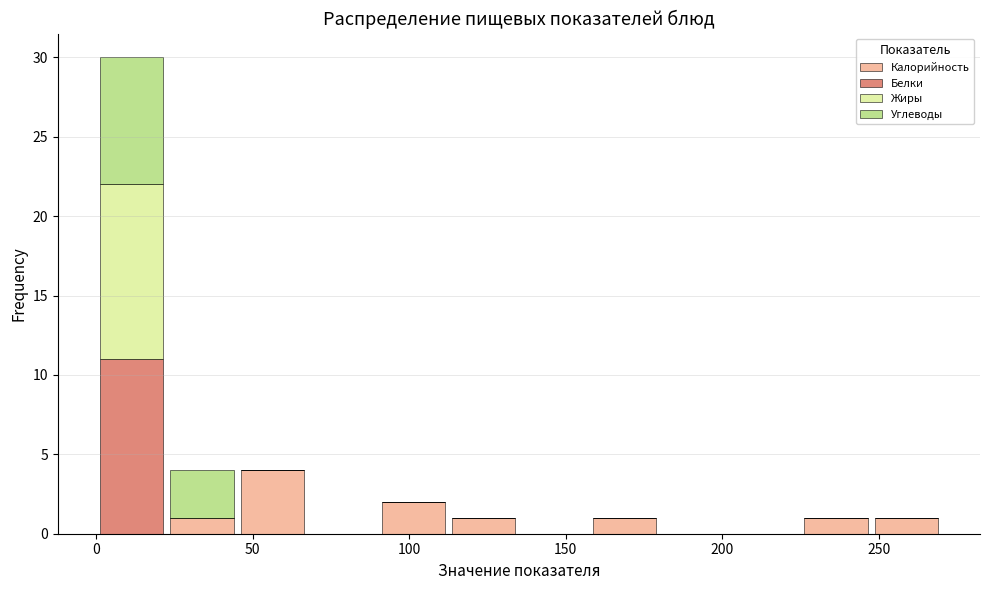

Reading left to right, list every stacked bar in this chart as the range it spans on the x-axis followed by its total height. Neither the bar edges nor the heights are printed on the chart, so give them approximately, as read against the axes.

0.0 to 22.5: 30
22.5 to 45.0: 4
45.0 to 67.5: 4
67.5 to 90.0: 0
90.0 to 112.5: 2
112.5 to 135.0: 1
135.0 to 157.5: 0
157.5 to 180.0: 1
180.0 to 202.5: 0
202.5 to 225.0: 0
225.0 to 247.5: 1
247.5 to 270.0: 1